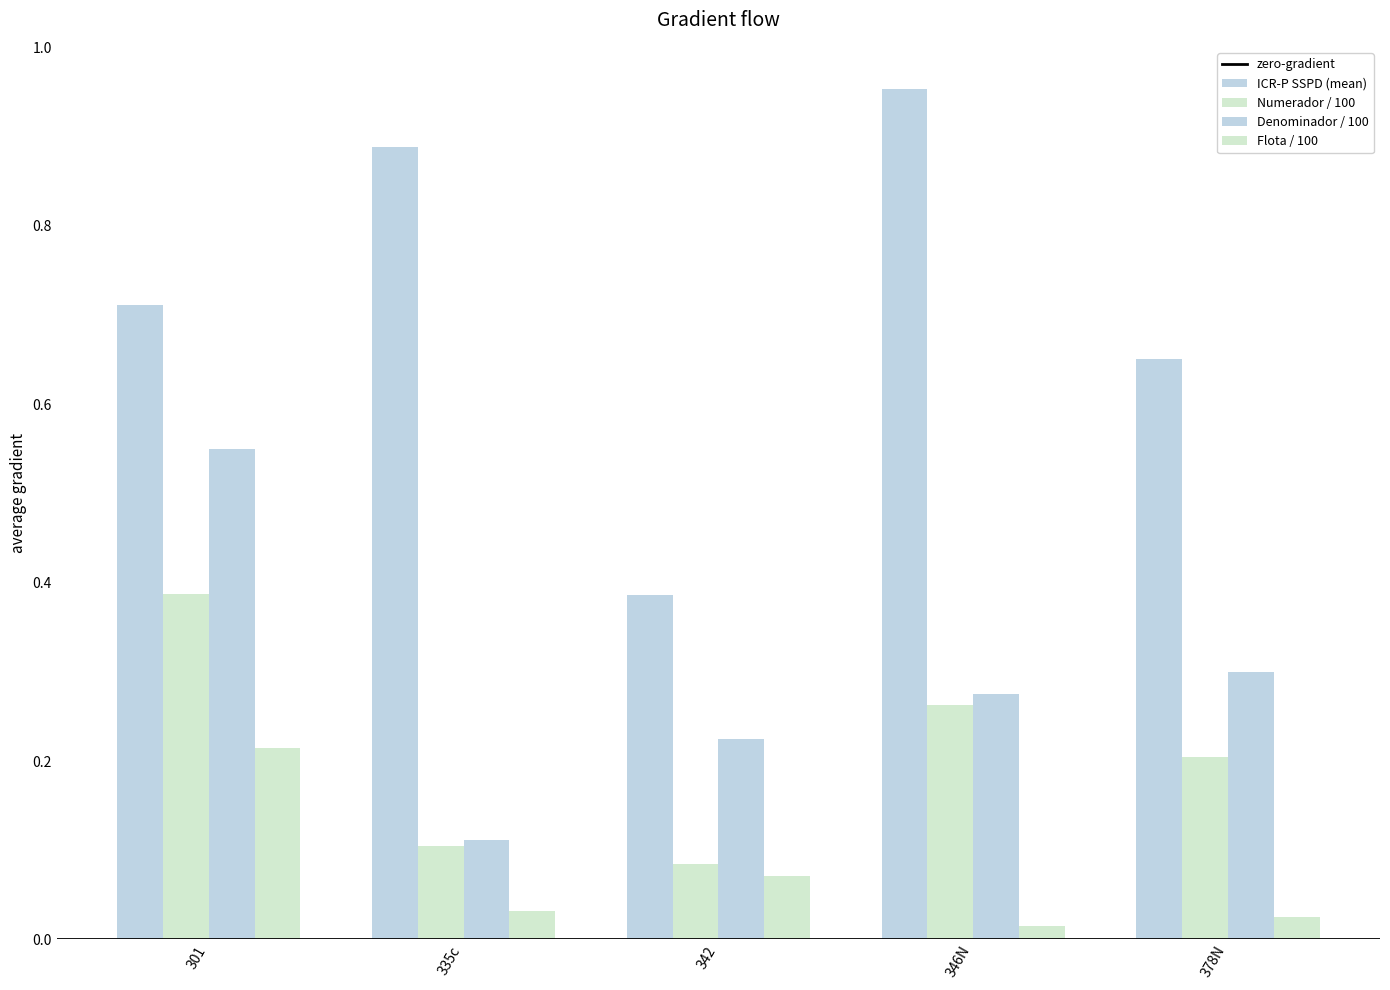

Does the chart contain stacked bars?

No